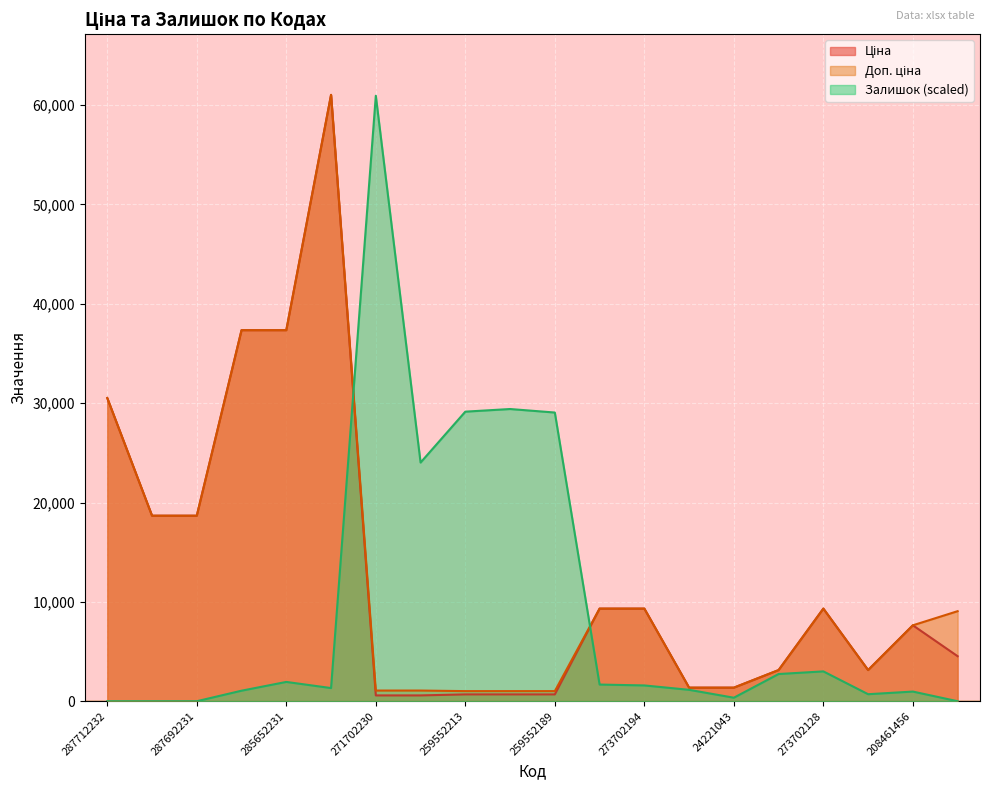

Which series has the widest spread of values?

Залишок